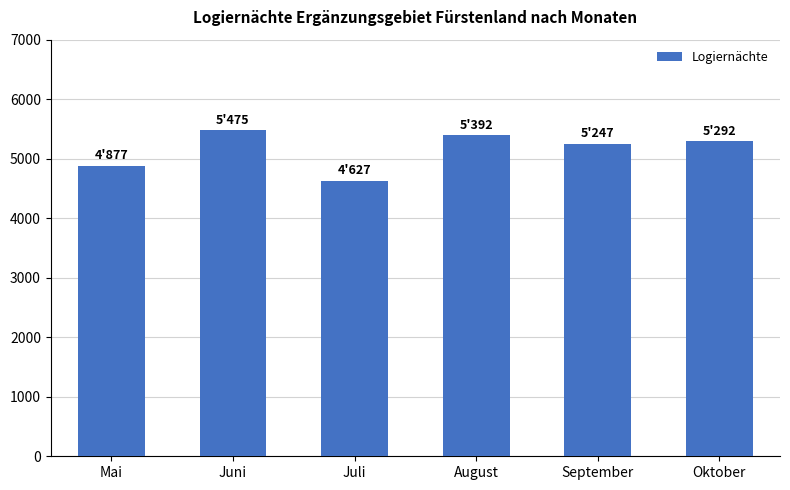

What is the change in value from Juni to Juli?

-848